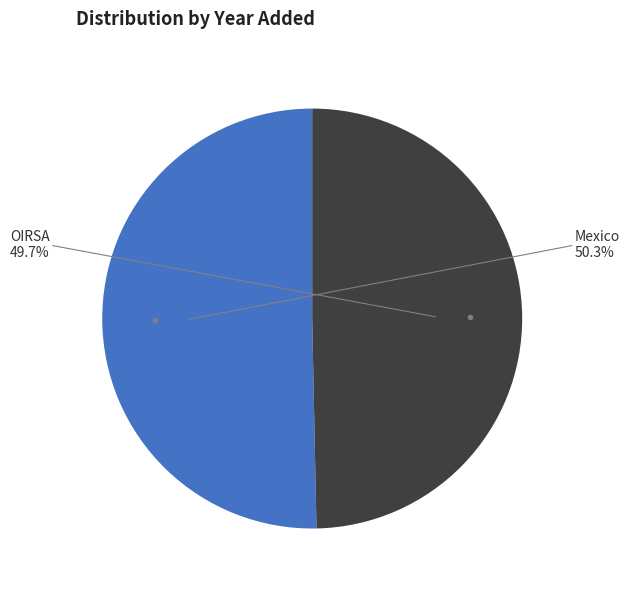

To the nearest percent, what is the difference between the largest and smallest slice percentages?

1%